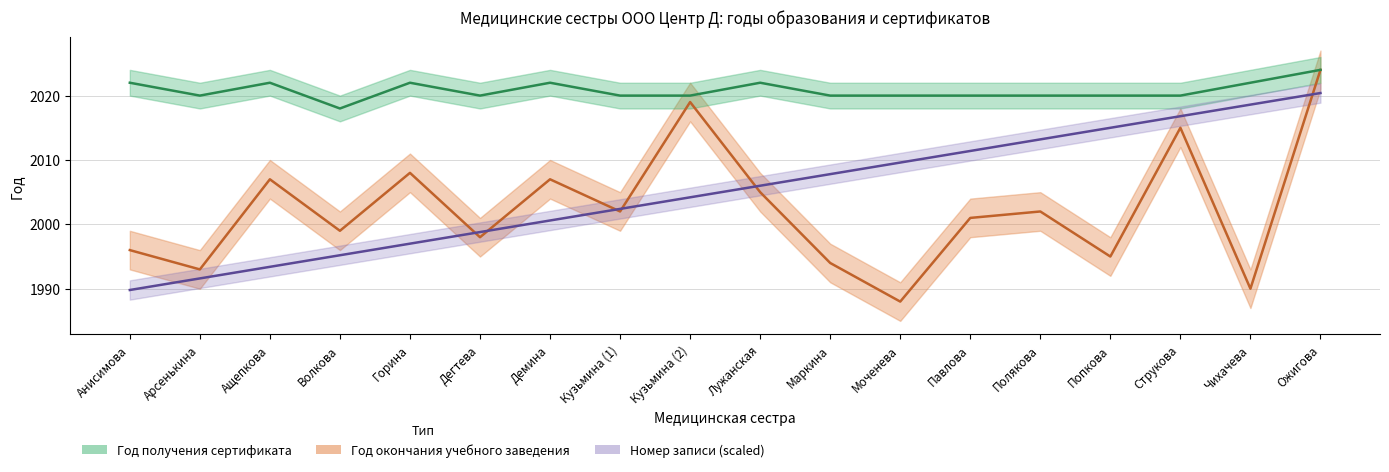

What position from the right is Горина?

14